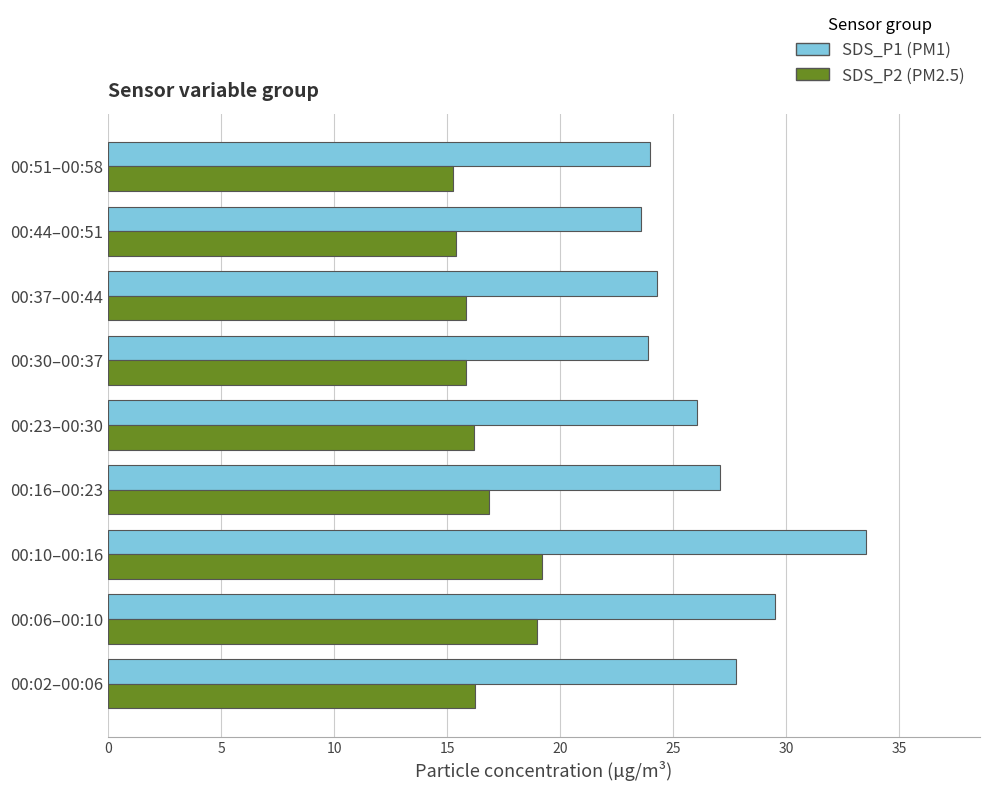

Rank the series by their average value, from lowest to highest.

SDS_P2 (PM2.5), SDS_P1 (PM1)